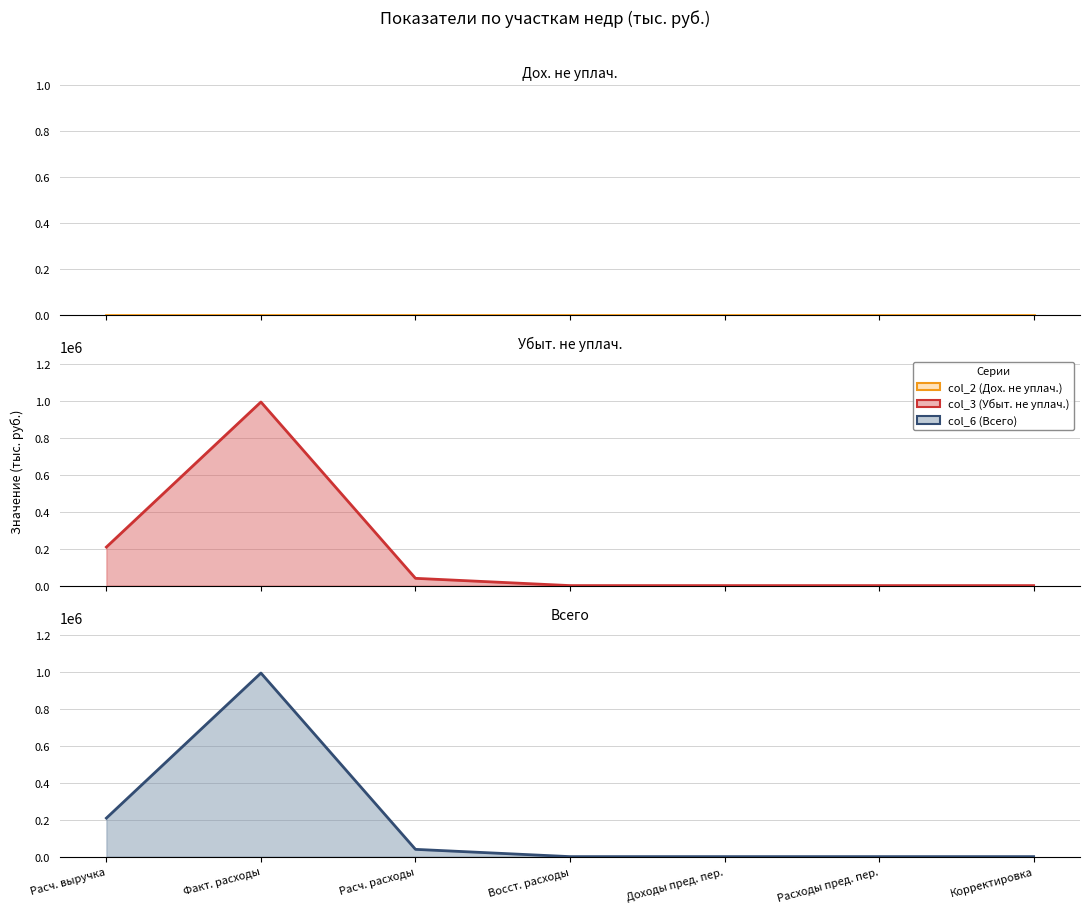

Which series has the widest spread of values?

col_3 (Убыт. не уплач.) (line)